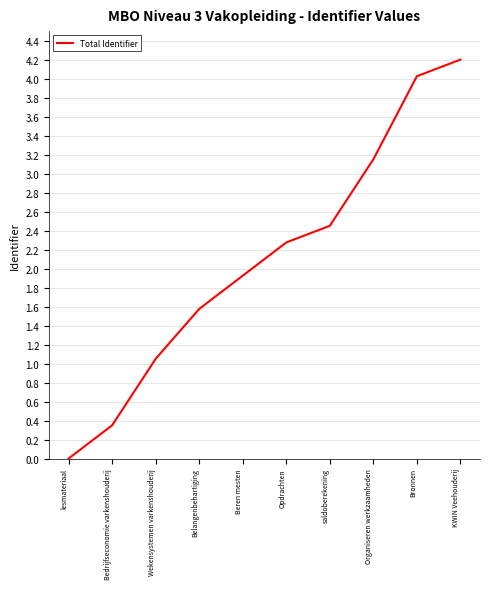

Approximately how many times larger is the value at Bedrijfseconomie varkenshouderij compared to Beren mesten?

0.2